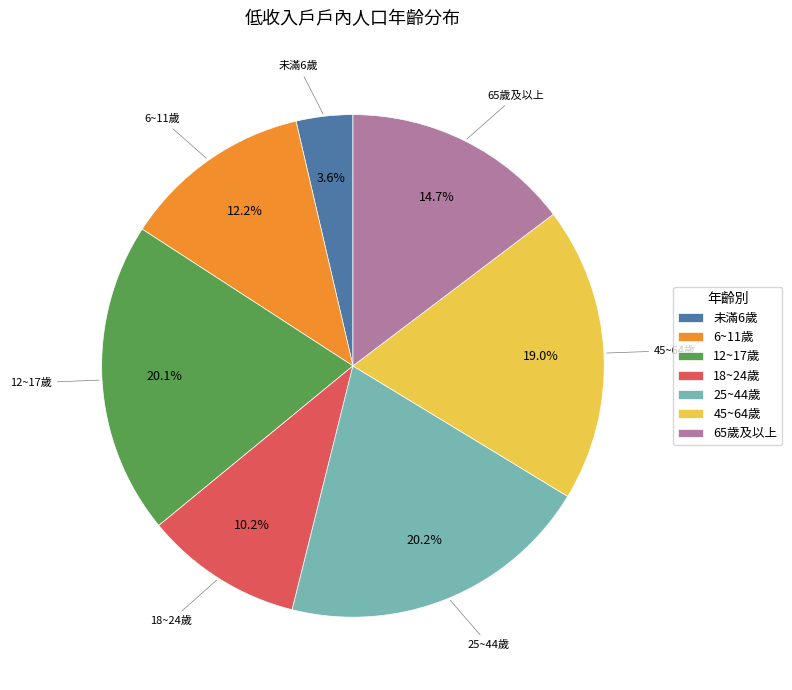

To the nearest percent, what is the average slice percentage?

14%